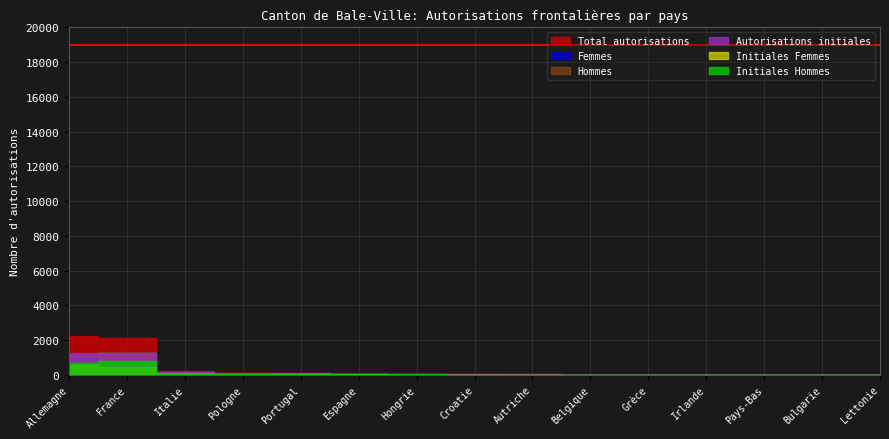

How many intersections are there between Femmes and Hommes?

3